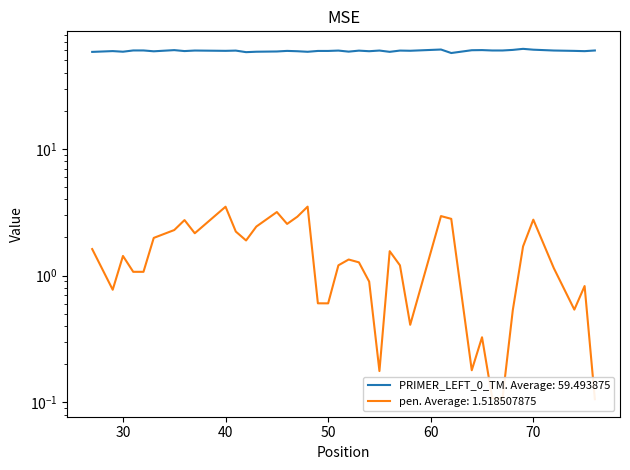

Reading right to left, transcribe all the data shown in this chart.

PRIMER_LEFT_0_TM: 76=59.9	75=59.2	74=59.5	72=59.9	70=60.8	69=61.7	68=60.5	67=59.9	66=59.9	65=60.3	64=60.2	62=57.2	61=61.0	58=59.6	57=59.8	56=58.4	55=59.8	54=59.1	53=59.7	52=58.7	51=59.8	50=59.4	49=59.4	48=58.5	47=59.1	46=59.4	45=58.8	43=58.6	42=58.1	41=59.8	40=59.5	37=59.8	36=59.3	35=60.3	33=59.0	32=59.9	31=59.9	30=58.6	29=59.2	27=58.4
pen: 76=0.1	75=0.8	74=0.5	72=1.1	70=2.8	69=1.7	68=0.5	67=0.1	66=0.1	65=0.3	64=0.2	62=2.8	61=3.0	58=0.4	57=1.2	56=1.6	55=0.2	54=0.9	53=1.3	52=1.3	51=1.2	50=0.6	49=0.6	48=3.5	47=2.9	46=2.6	45=3.2	43=2.4	42=1.9	41=2.2	40=3.5	37=2.2	36=2.7	35=2.3	33=2.0	32=1.1	31=1.1	30=1.4	29=0.8	27=1.6